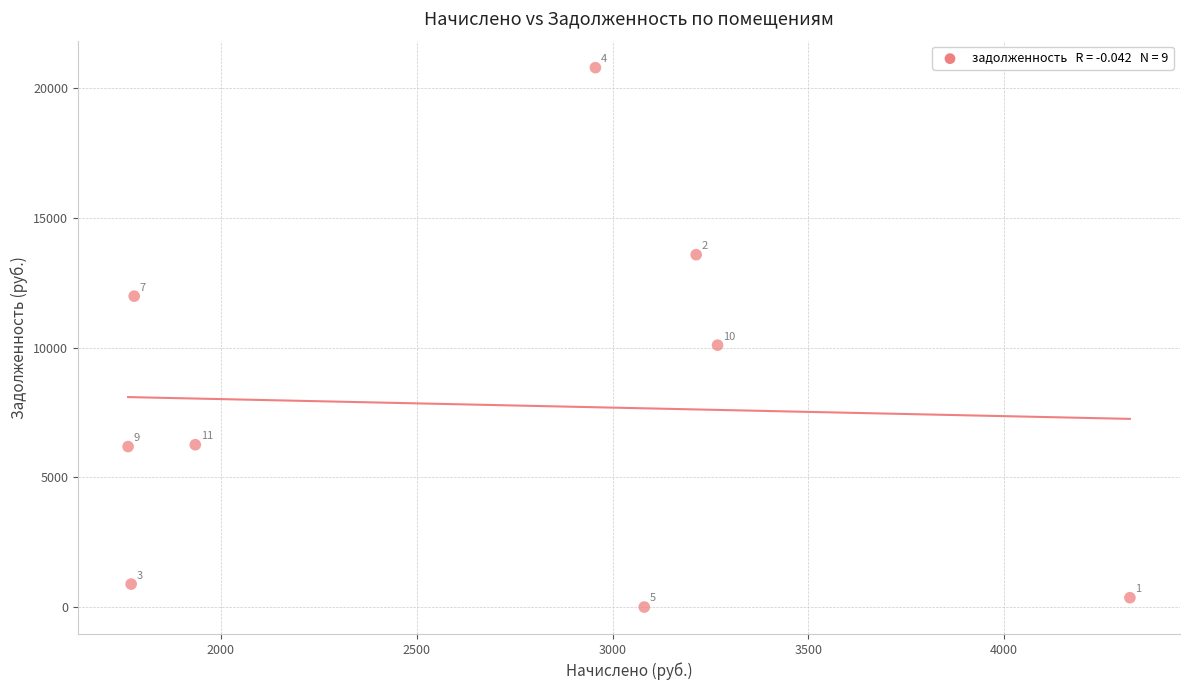

What is the average Y value?

7796.9